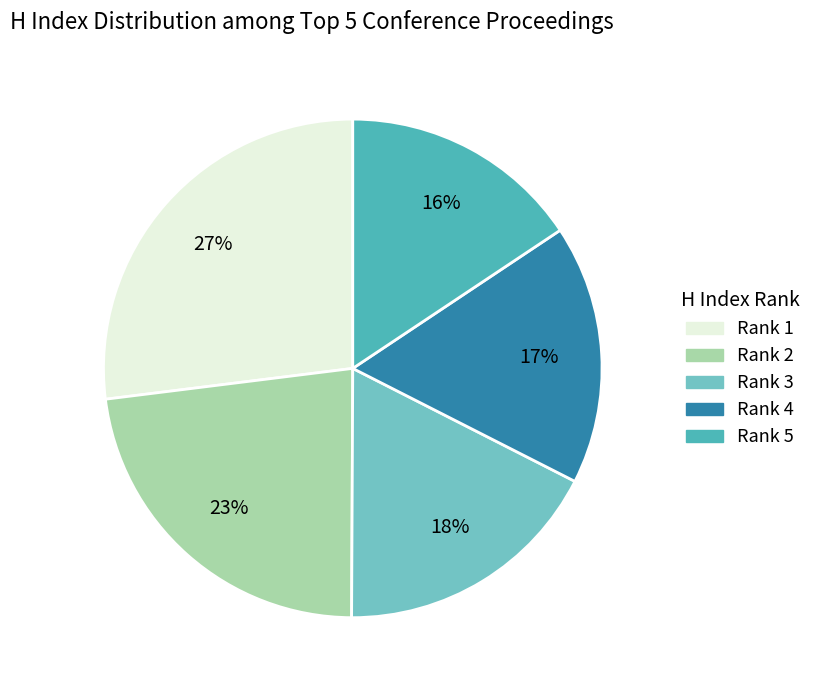

Which has a higher value, Rank 3 or Rank 2?

Rank 2